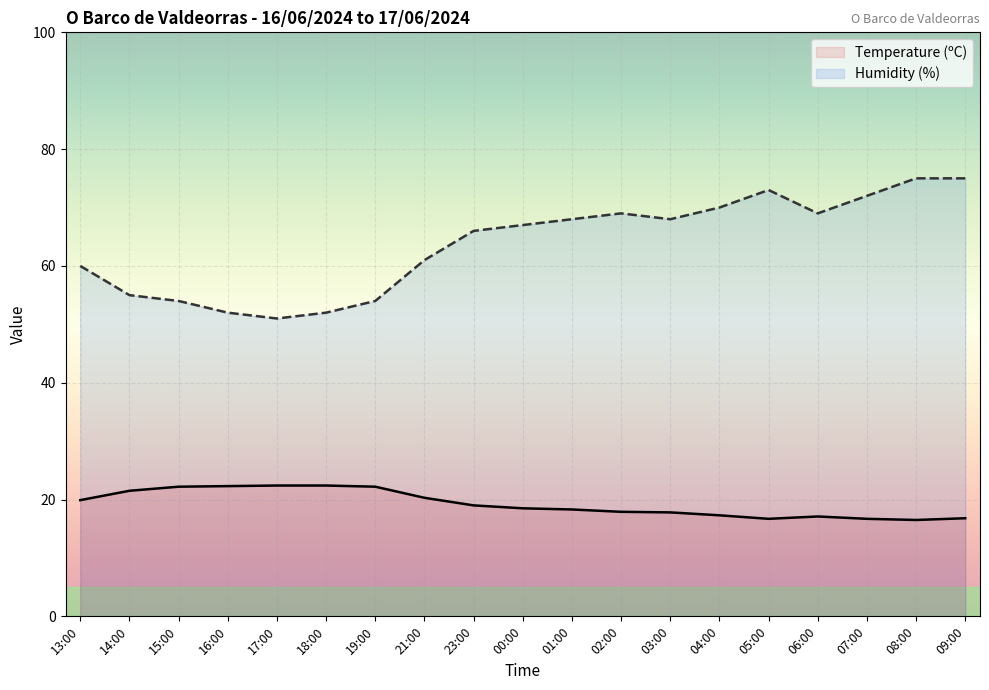

Reading left to right, transcribe all the data shown in this chart.

Temperature (ºC): 19.9	21.5	22.2	22.3	22.4	22.4	22.2	20.3	19.0	18.5	18.3	17.9	17.8	17.3	16.7	17.1	16.7	16.5	16.8
Humidity (%): 60.0	55.0	54.0	52.0	51.0	52.0	54.0	61.0	66.0	67.0	68.0	69.0	68.0	70.0	73.0	69.0	72.0	75.0	75.0